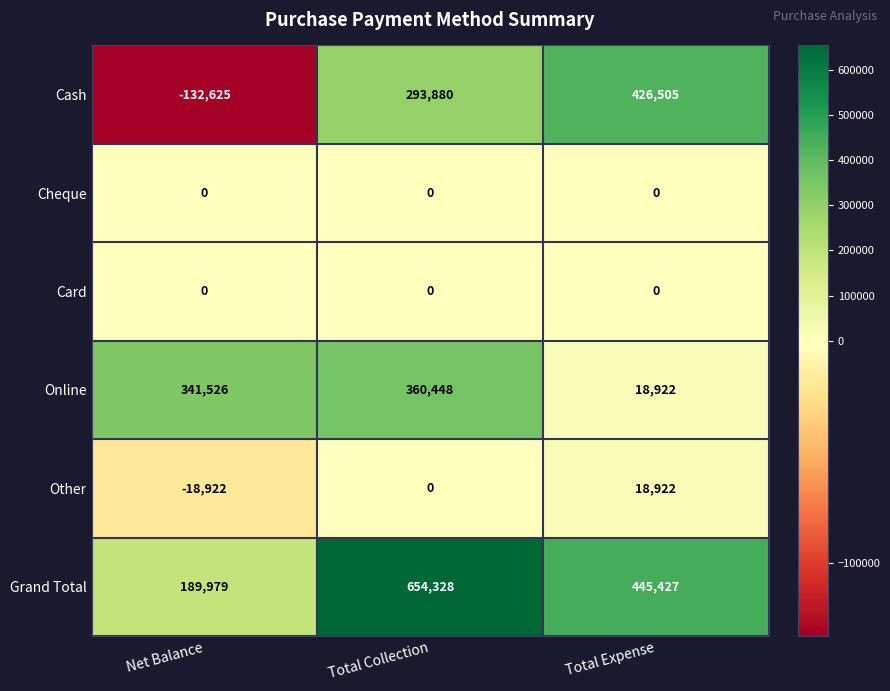

Which series has the widest spread of values?

Cash